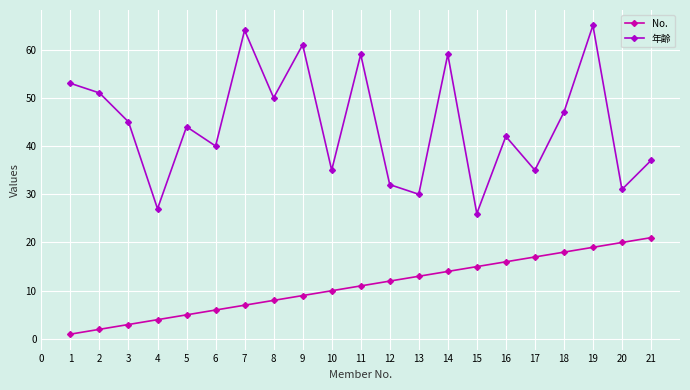

What is the average value of the 年齢 series?

44